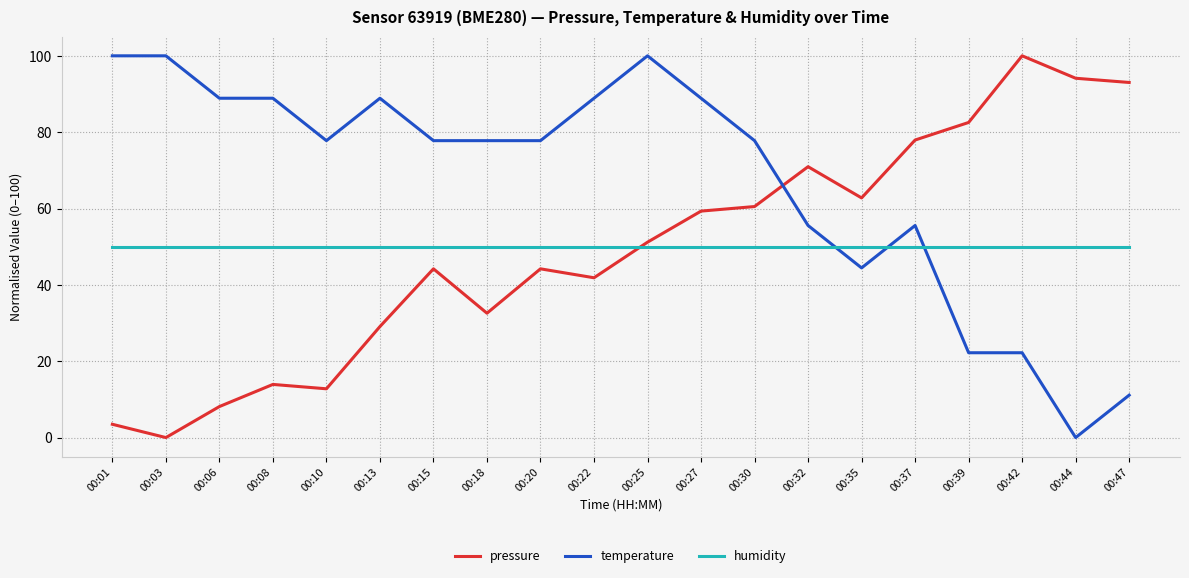

Which series has the largest total across all categories?

temperature